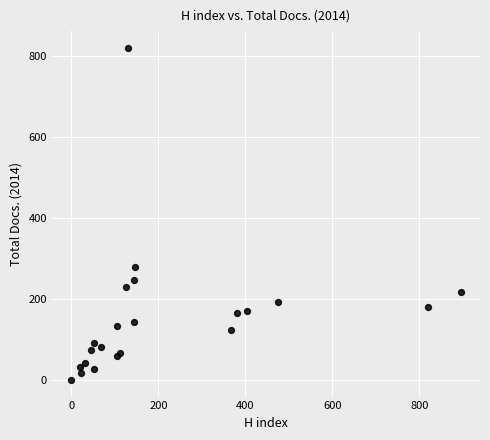

What Y value in the scatter plot is closest to 410?

278